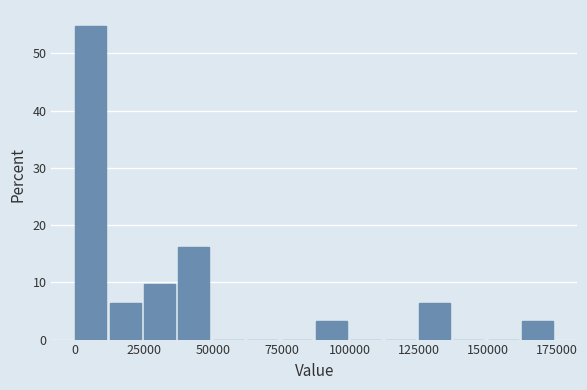

Read against the x-axis, roughly where is the centre of the tallest bar?

5000